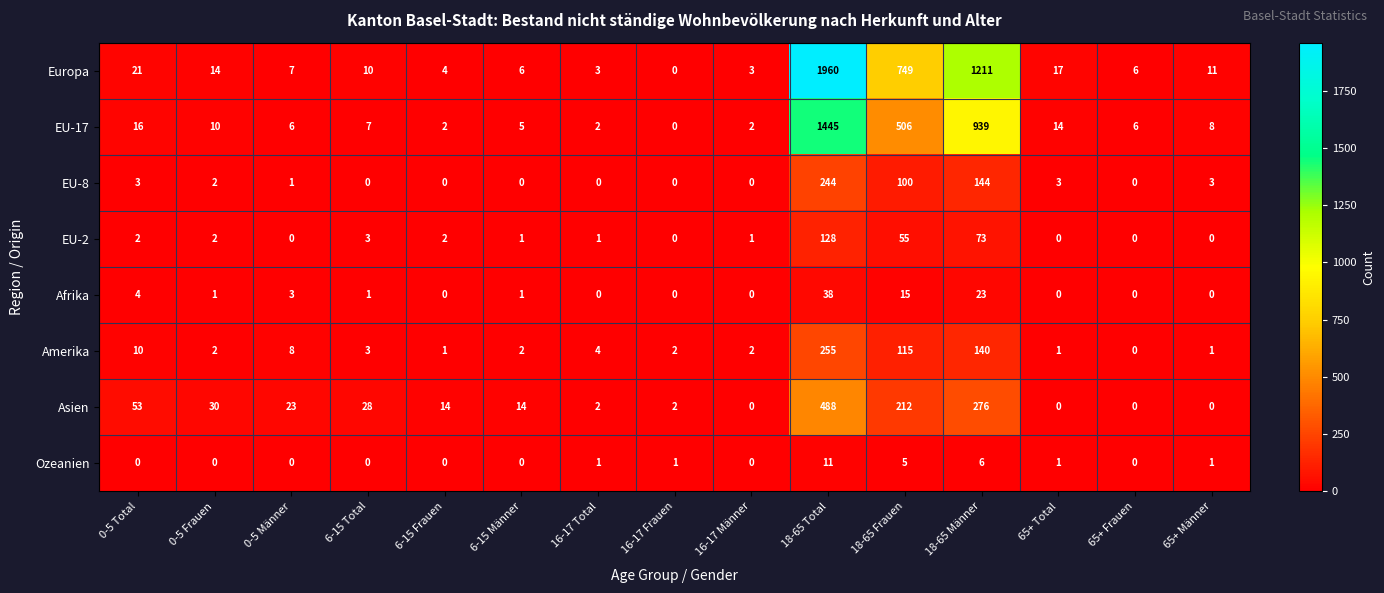

How many data points in EU-2 are less than 1?

5